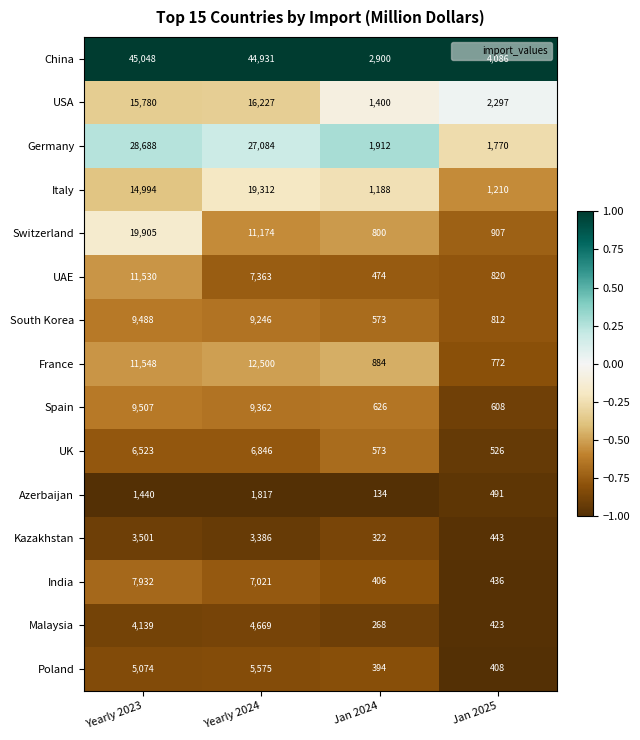

The value of Kazakhstan at Jan 2024 is 322. True or false?

True